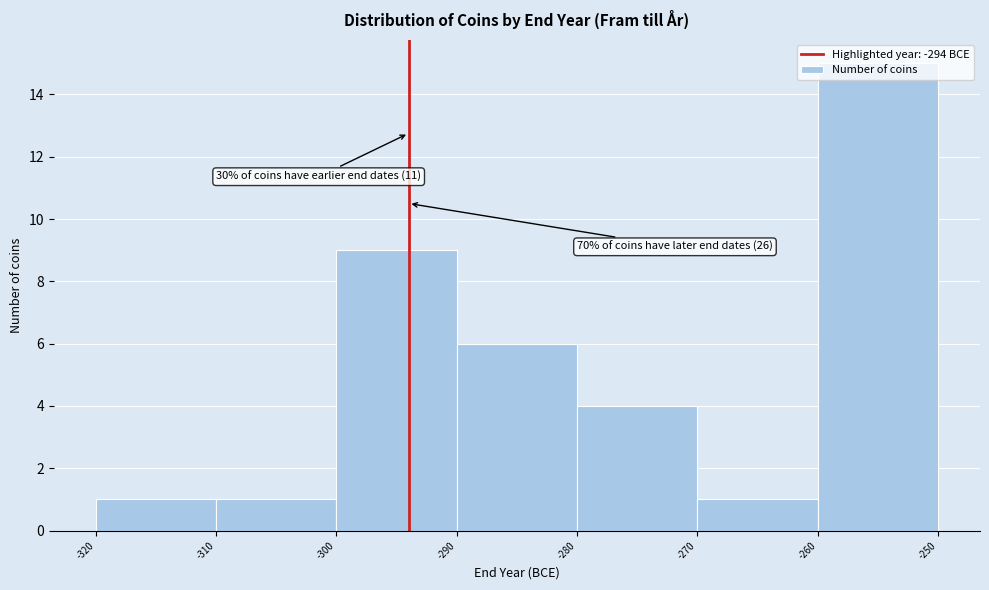

Over which range of the x-axis is the bar tallest?

-260 to -250